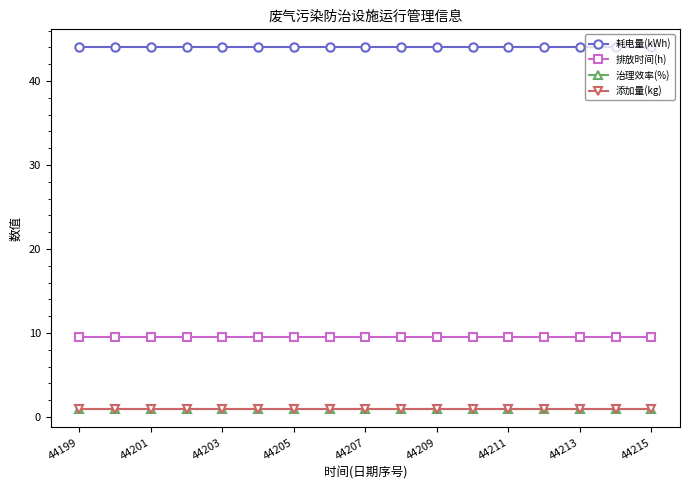

Which series has the largest total across all categories?

耗电量(kWh)